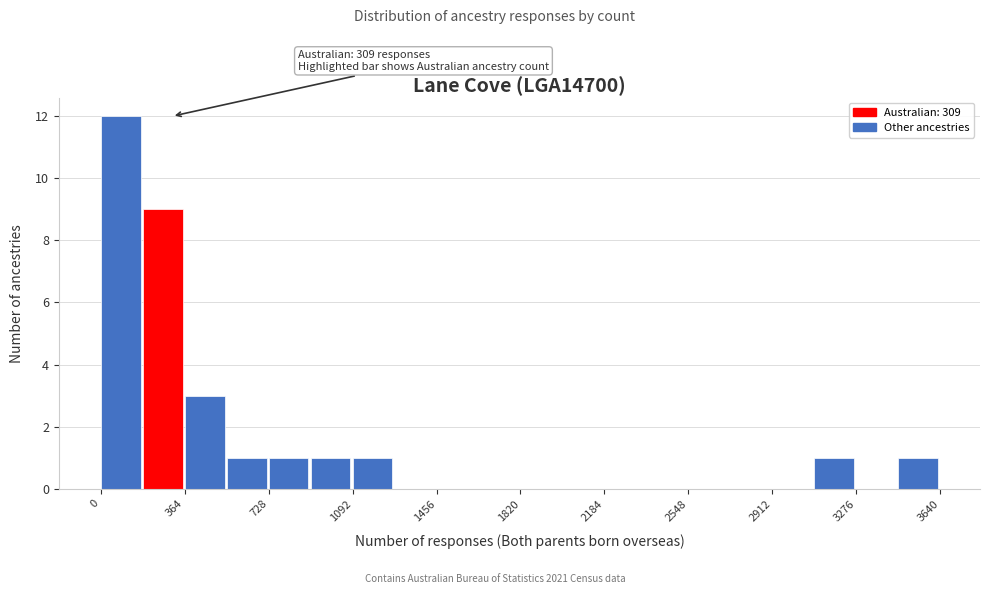

Read against the x-axis, roughly where is the centre of the tallest bar?

100